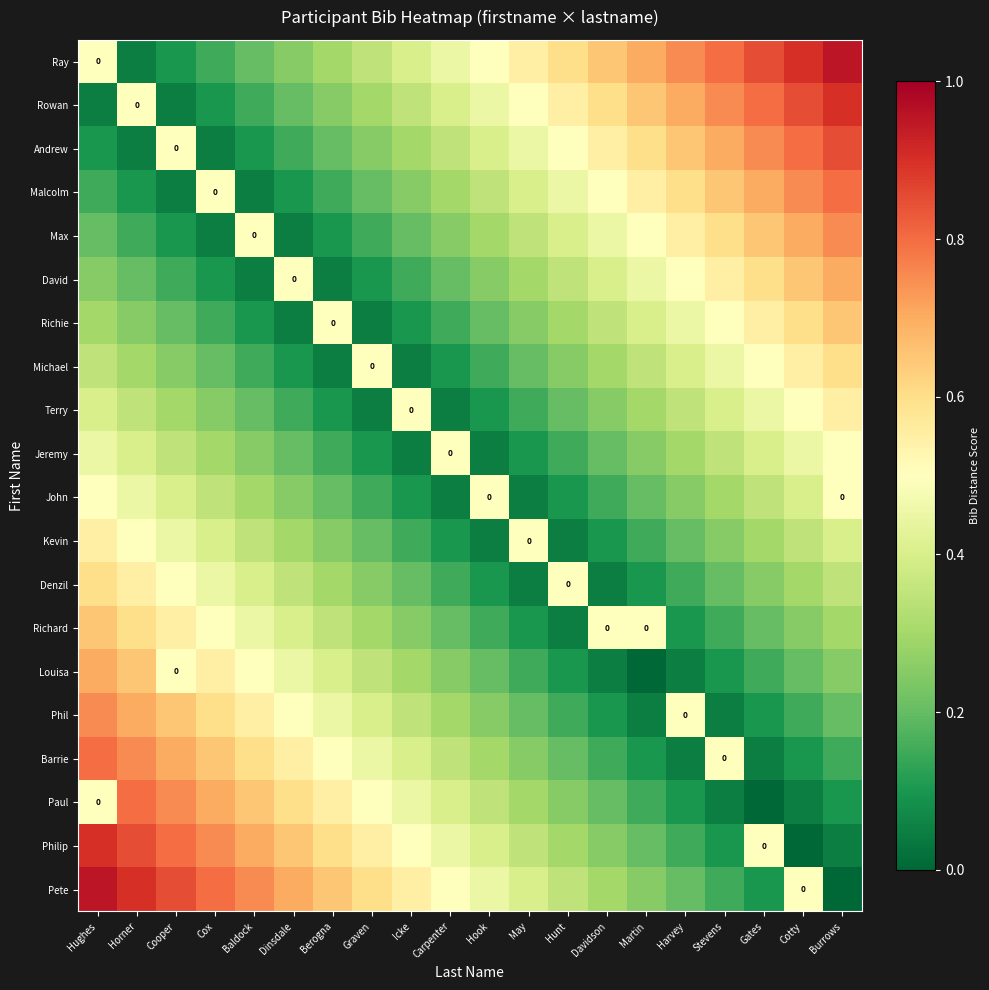

What is the difference between the Denzil values at May and Gates?

0.2